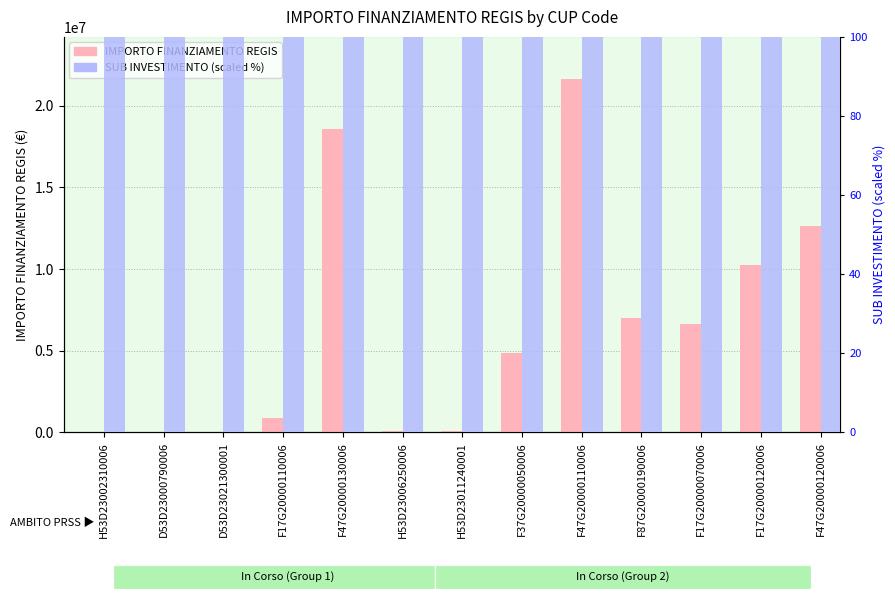

What is the label of the 7th bar from the right?

H53D23011240001